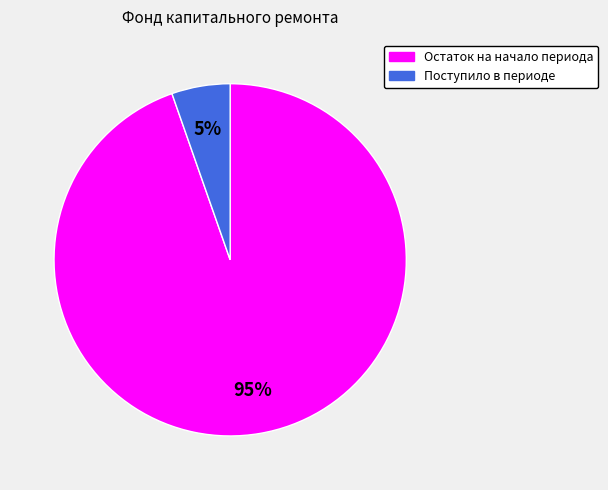

Combined, do Поступило в периоде and Остаток на начало периода account for over 50%?

Yes